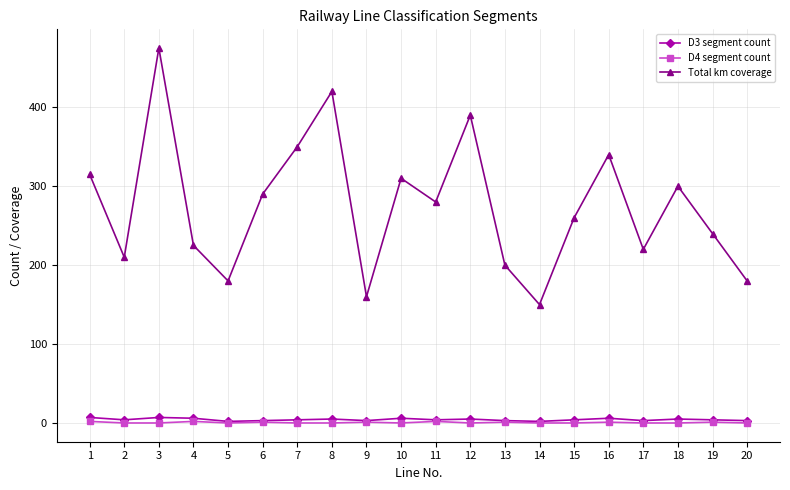

Count the number of categories in the chart.

20